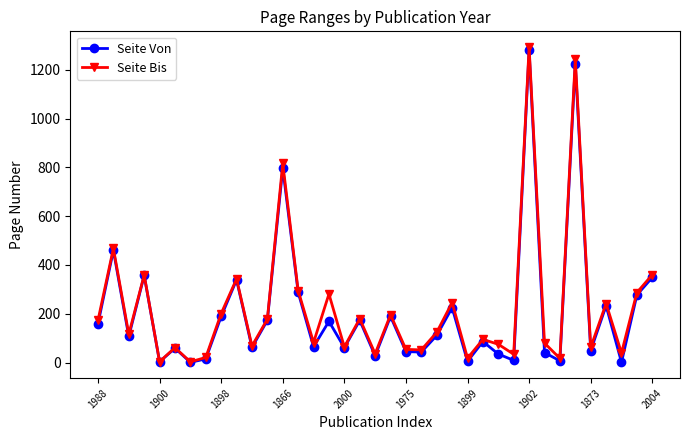

What is the maximum value for Seite Von?

1281